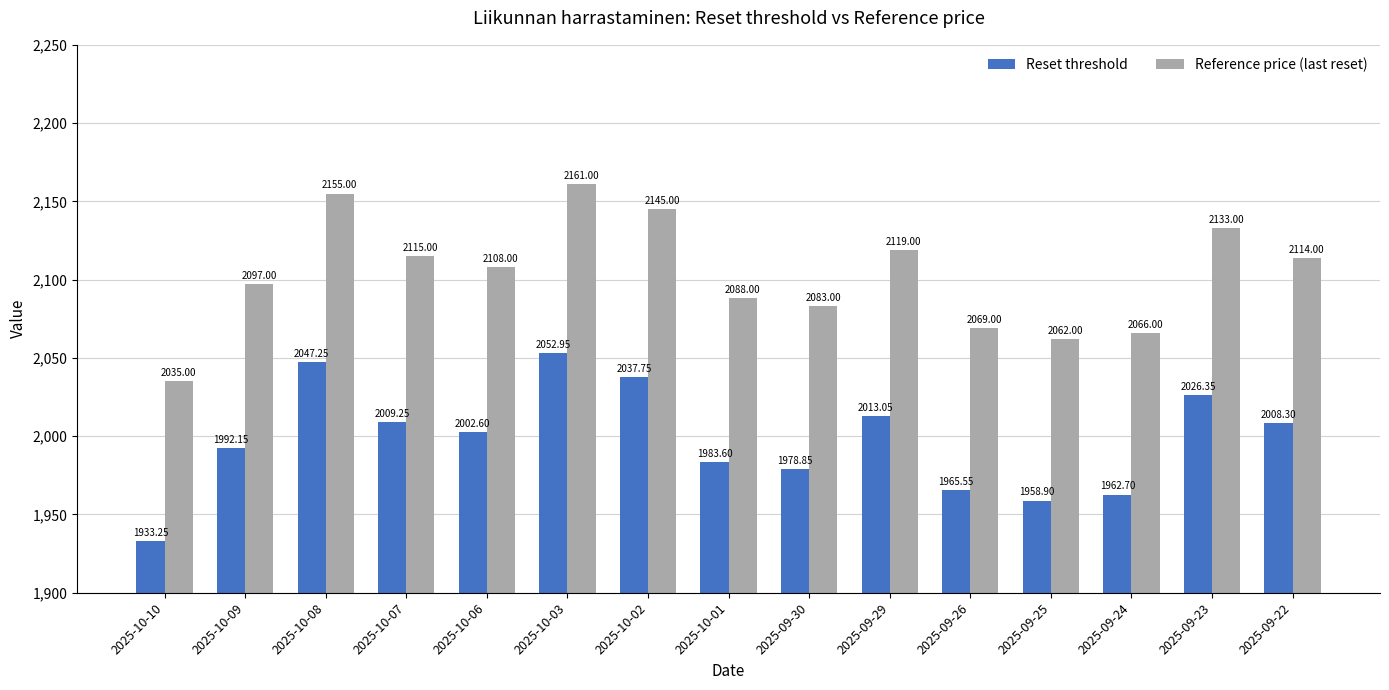

Rank the series by their average value, from highest to lowest.

Reference price (last reset), Reset threshold